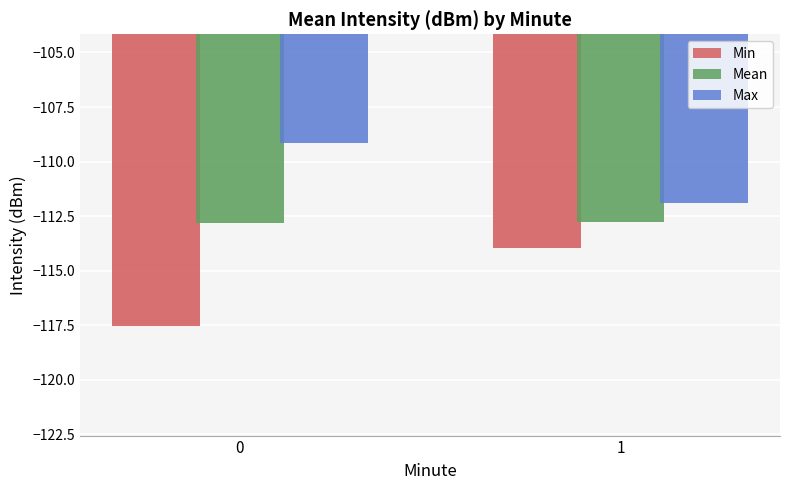

How many series are shown in this chart?

3